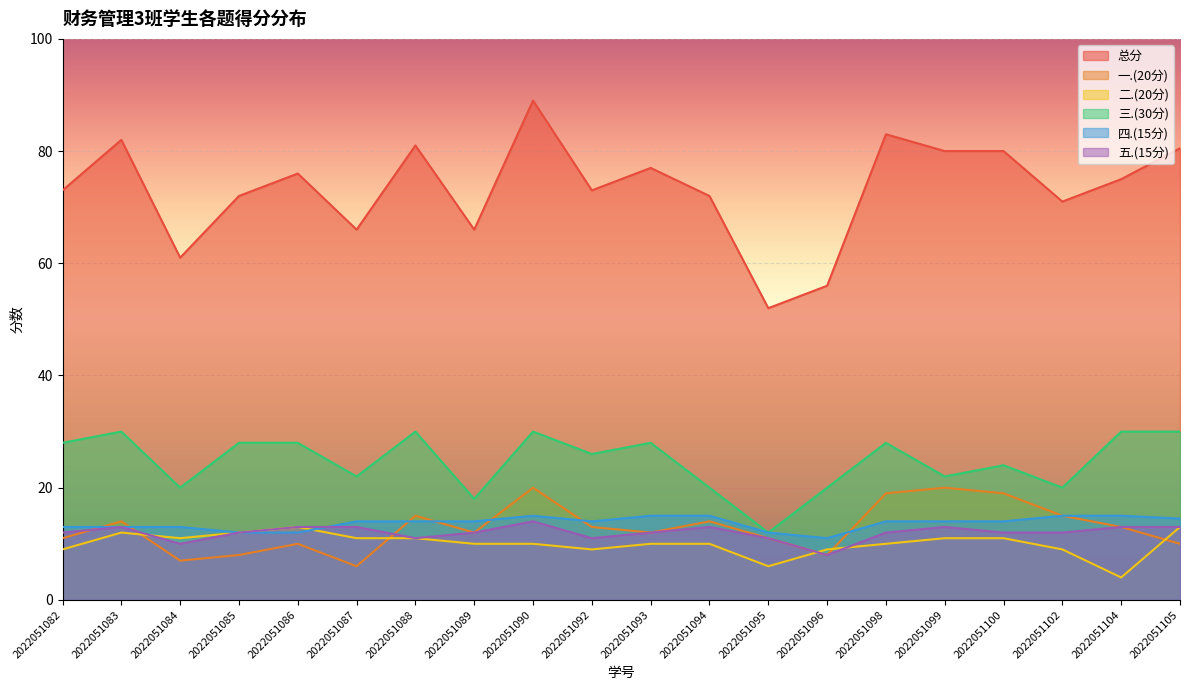

What is the sum of all 五.(15分) values?

240.0